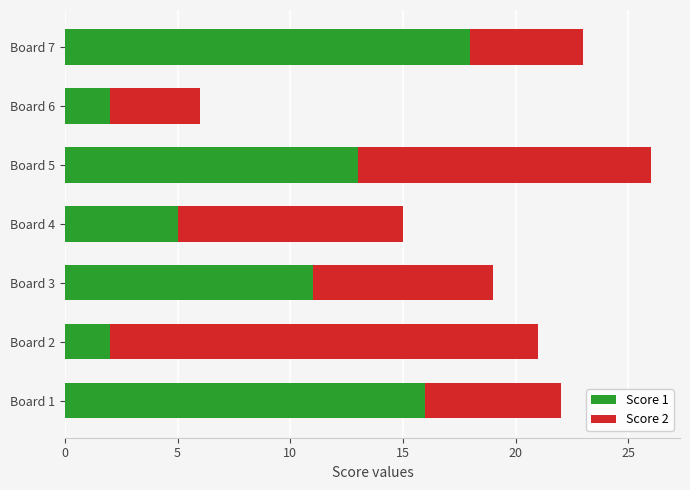

At which category is the sum across all series the highest?

Board 5